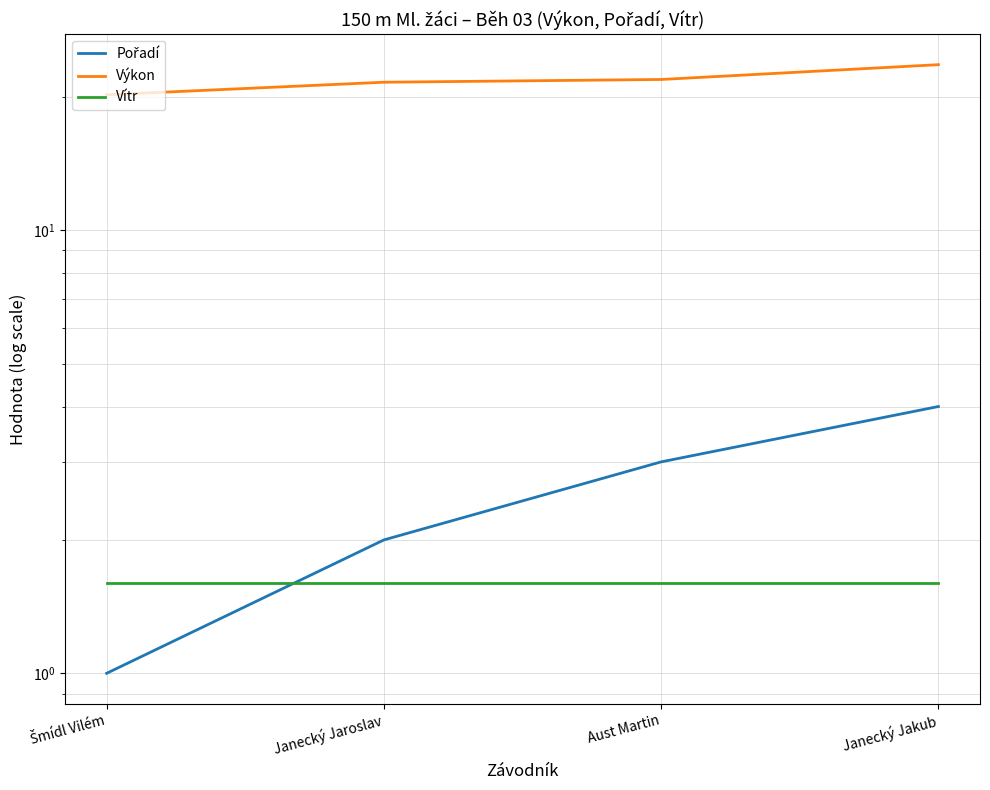

How many Výkon values are between 21 and 23?

2